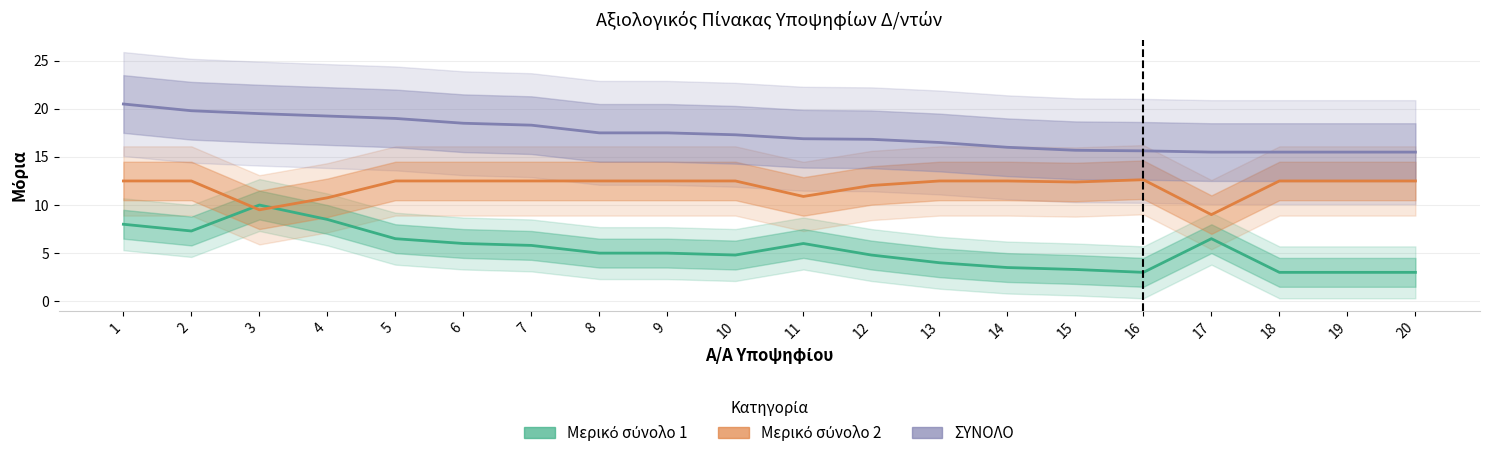

True or false: ΣΥΝΟΛΟ and Μερικό σύνολο 1 intersect in this chart.

False